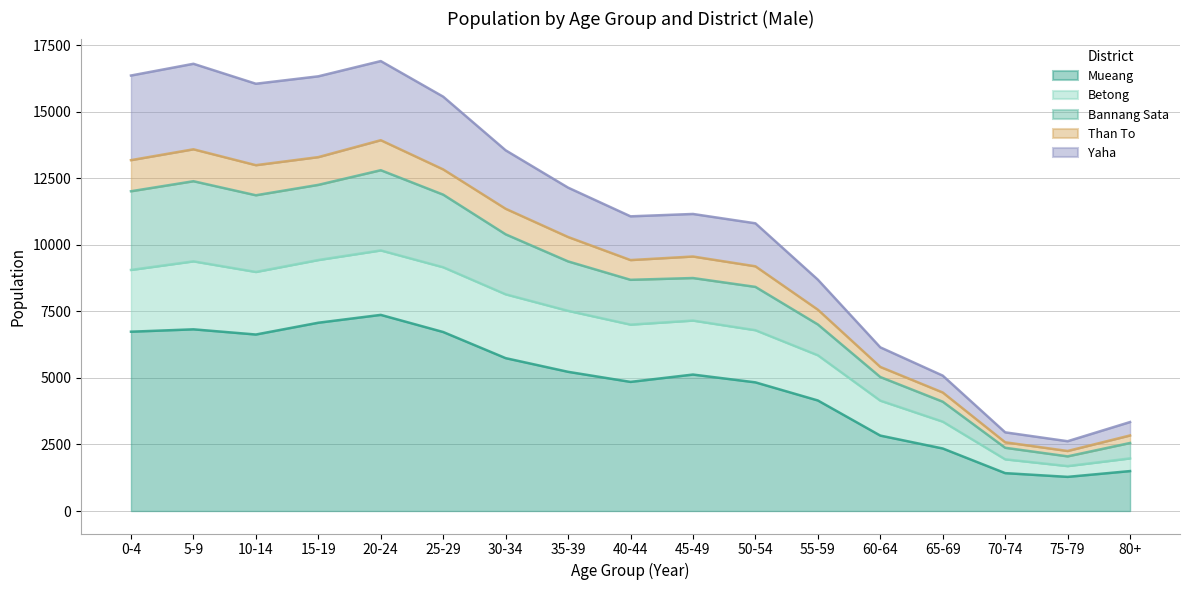

How many interior local peaks does the Mueang series have?

3